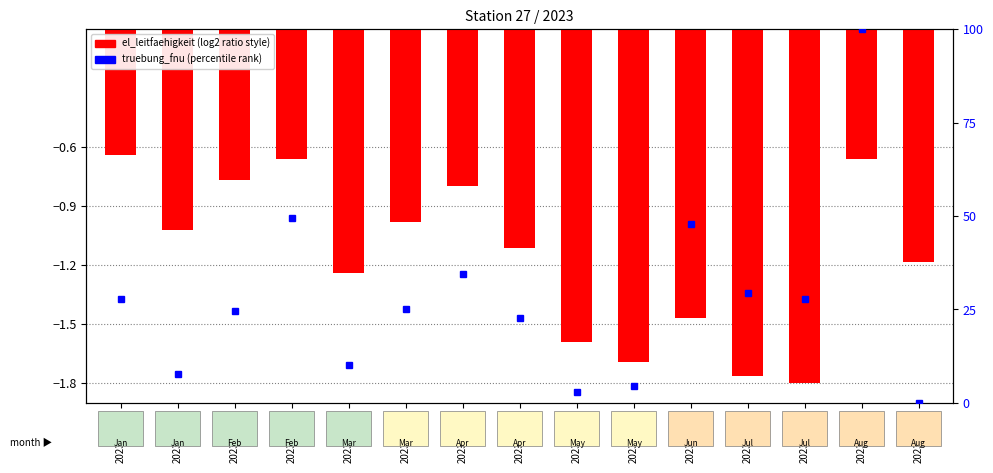

Which series changed the most between 2023-02-21 and 2023-05-16?

truebung_fnu (percentile)